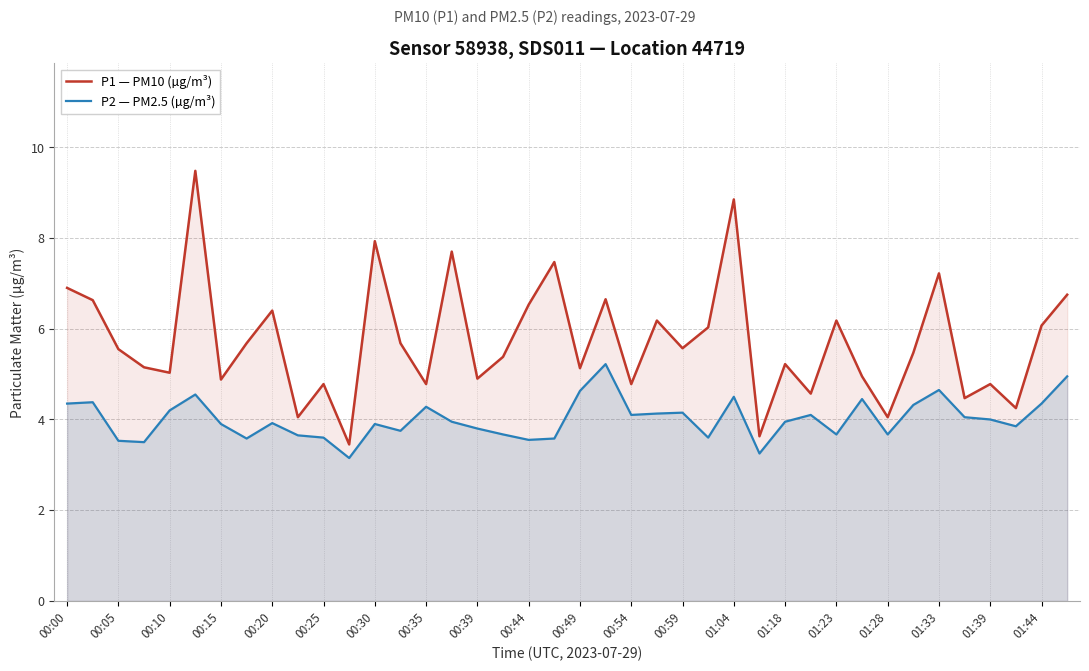

What is the maximum value for P2 — PM2.5 (µg/m³)?

5.2